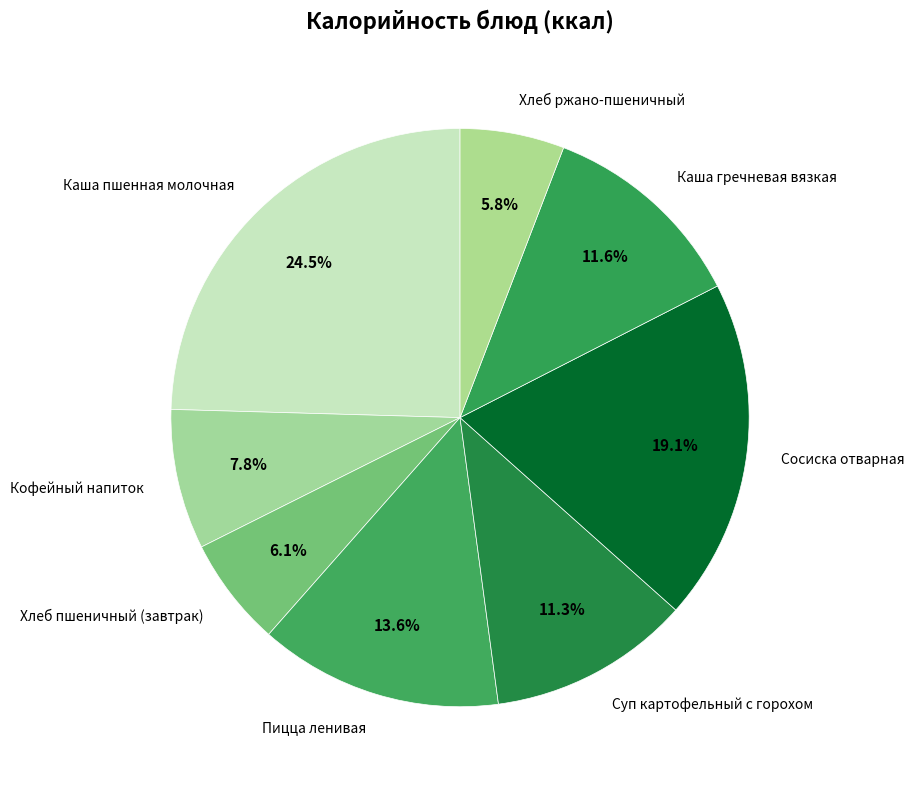

Does any single category account for the majority?

No